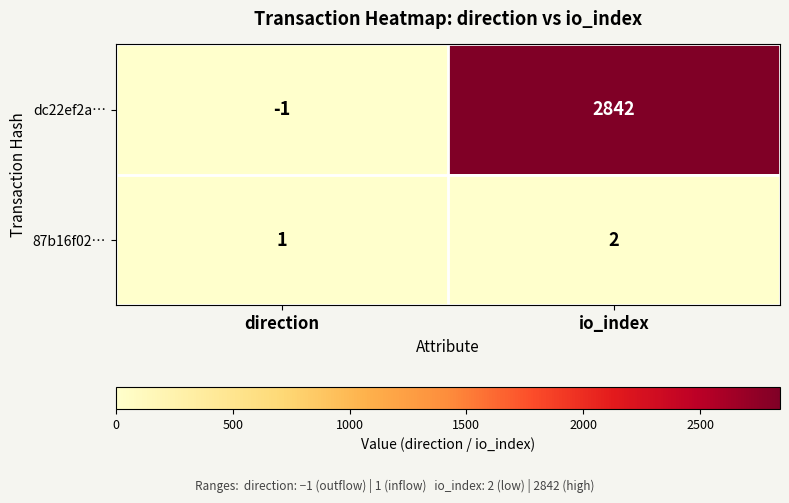

The 87b16f02… series shows 2 at io_index. True or false?

True